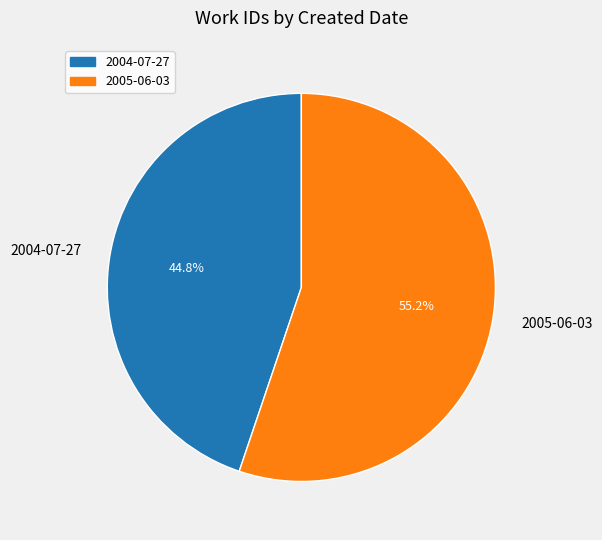

To the nearest percent, what is the combined percentage of 2005-06-03 and 2004-07-27?

100%